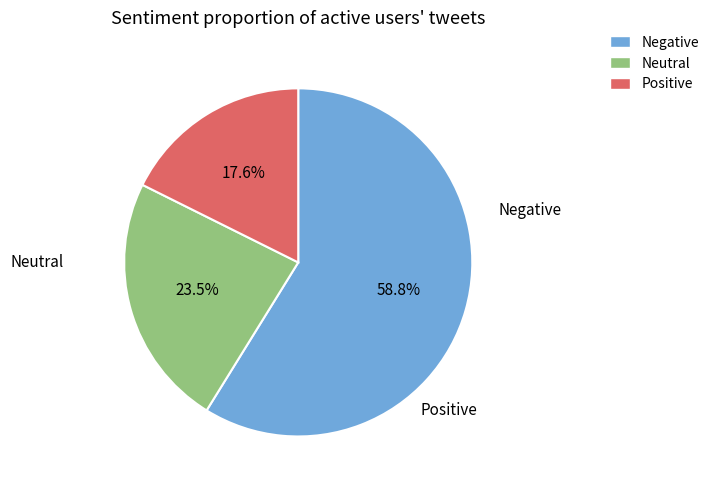

What is the largest slice in the pie chart?

Negative